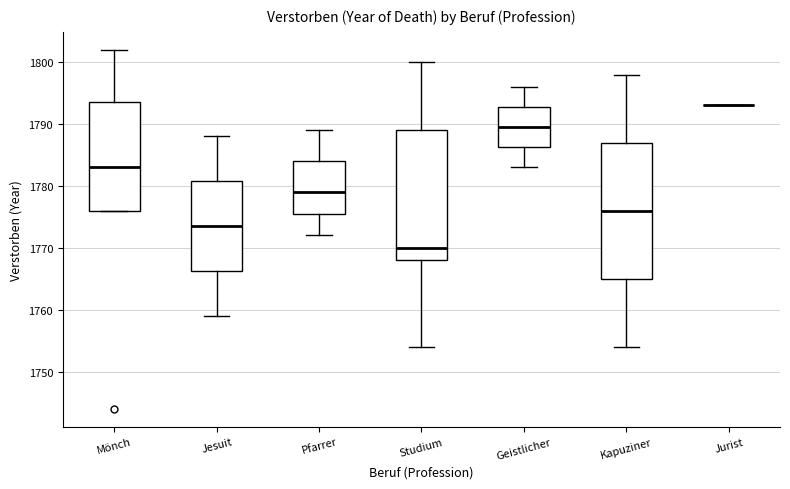

Where is the upper edge of the box for Pfarrer on the y-axis? The values are not printed on the chart, so give them approximately, as read against the axis.

1784